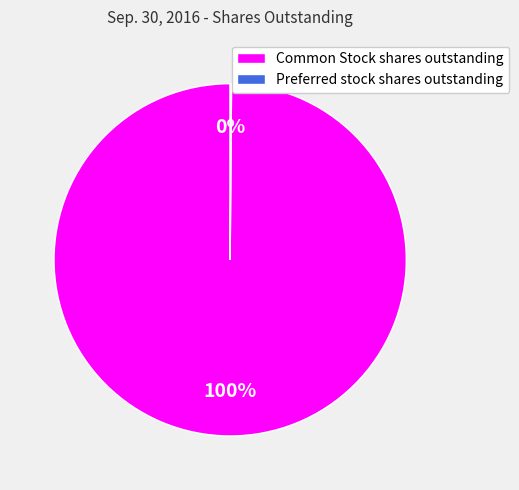

To the nearest percent, what is the difference between the largest and smallest slice percentages?

100%